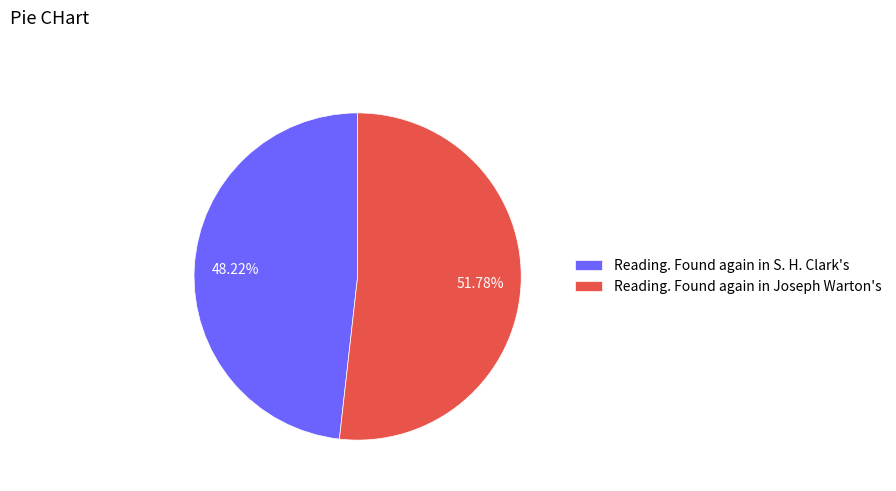

Which category has the biggest portion of the pie?

Reading. Found again in Joseph Warton's